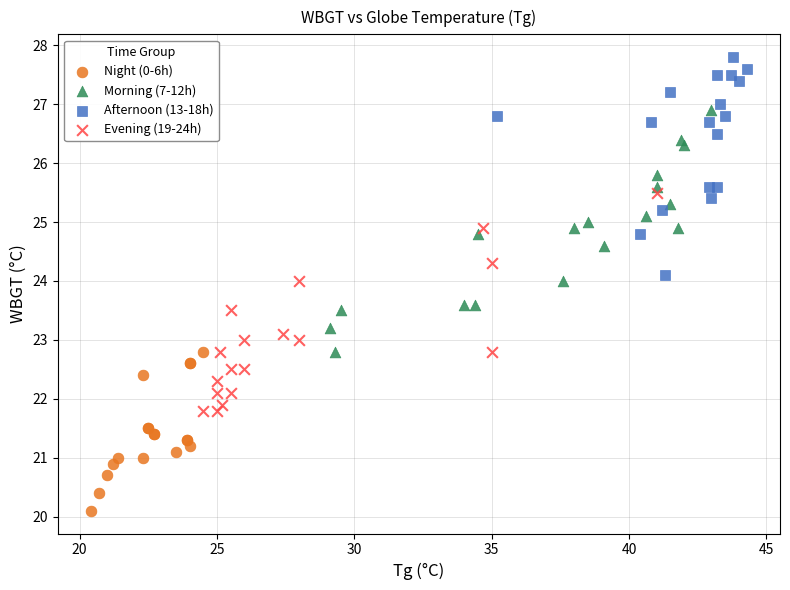

Which series contains the highest Y value?

Afternoon (13-18h)